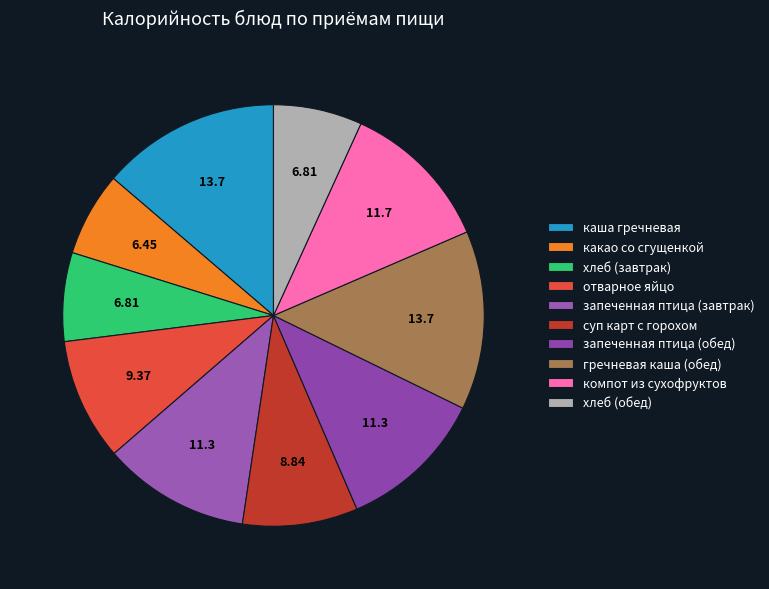

Which slice is the smallest?

какао со сгущенкой